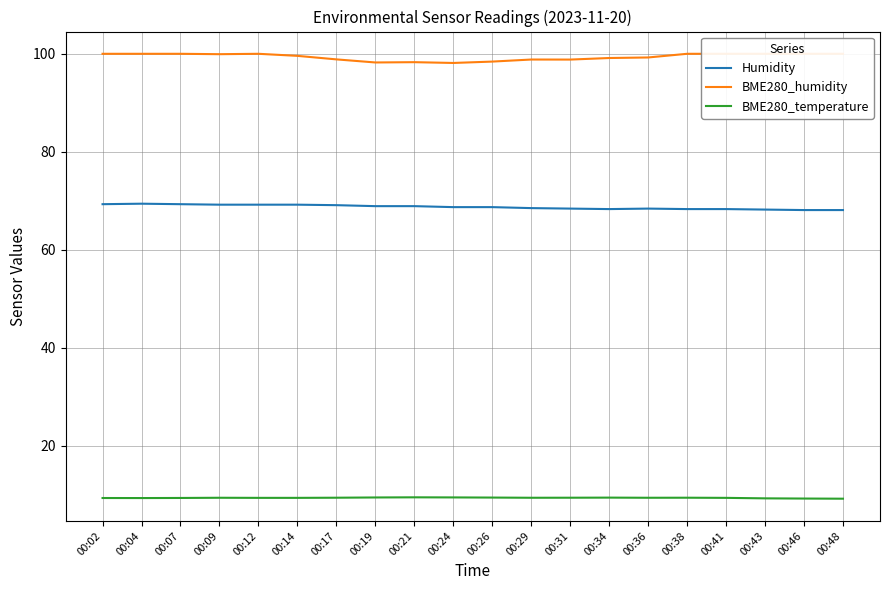

What is the total value across all series at 00:29?

176.7